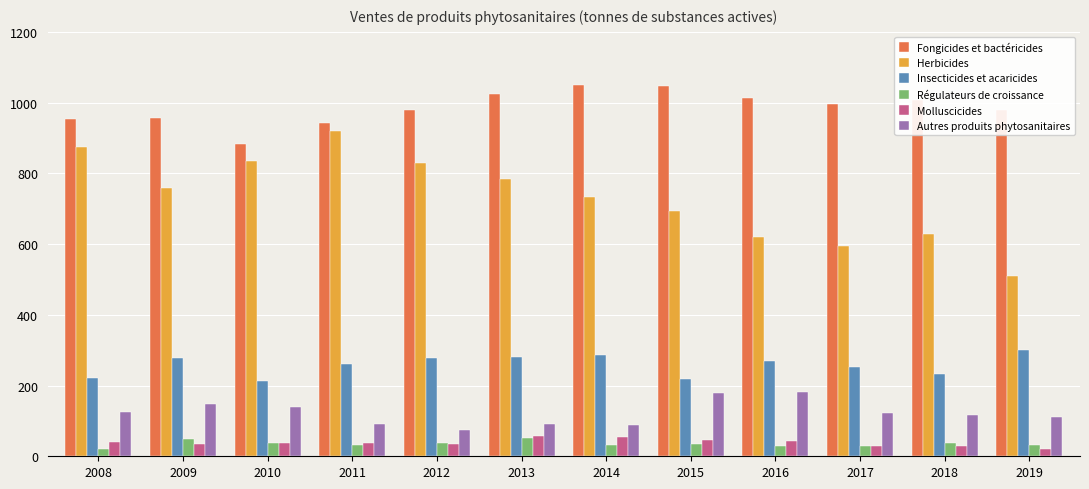

Which series has the largest total across all categories?

Fongicides et bactéricides